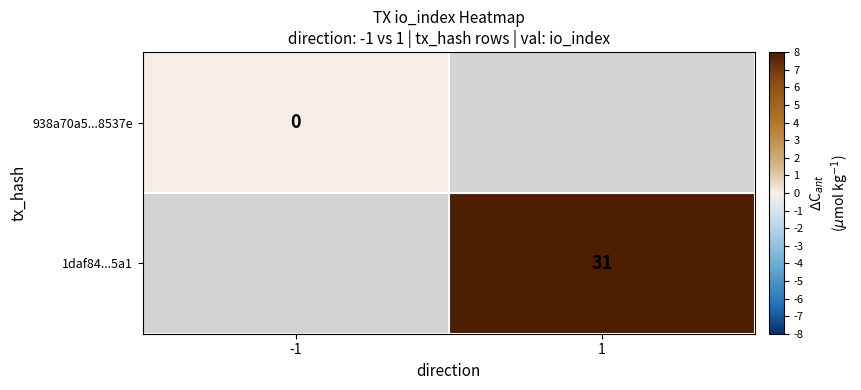

Is the value of 1daf84...5a1 at 1 greater than the value of 938a70a5...8537e at -1?

Yes